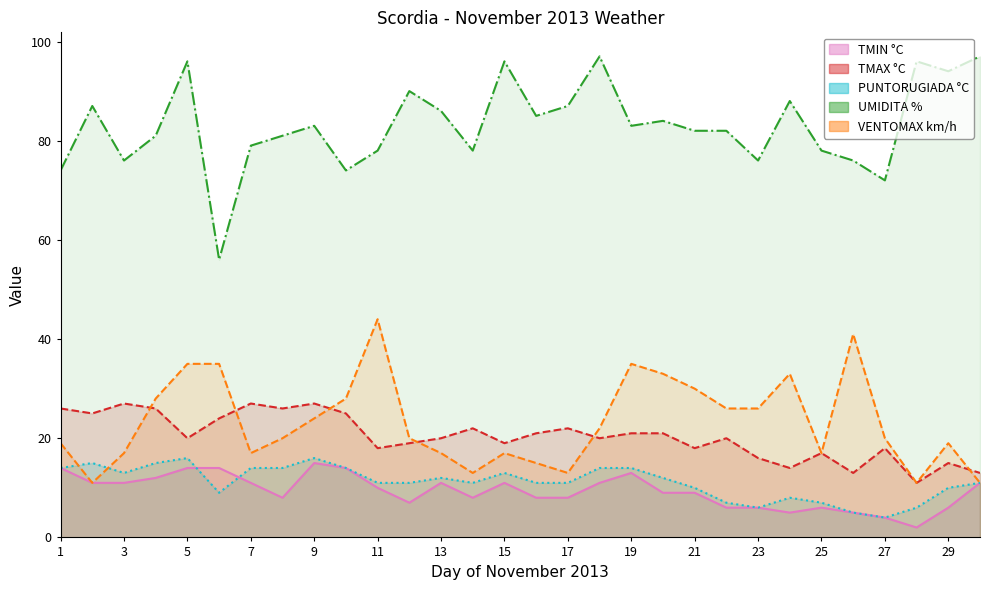

True or false: VENTOMAX km/h and TMIN °C intersect in this chart.

False